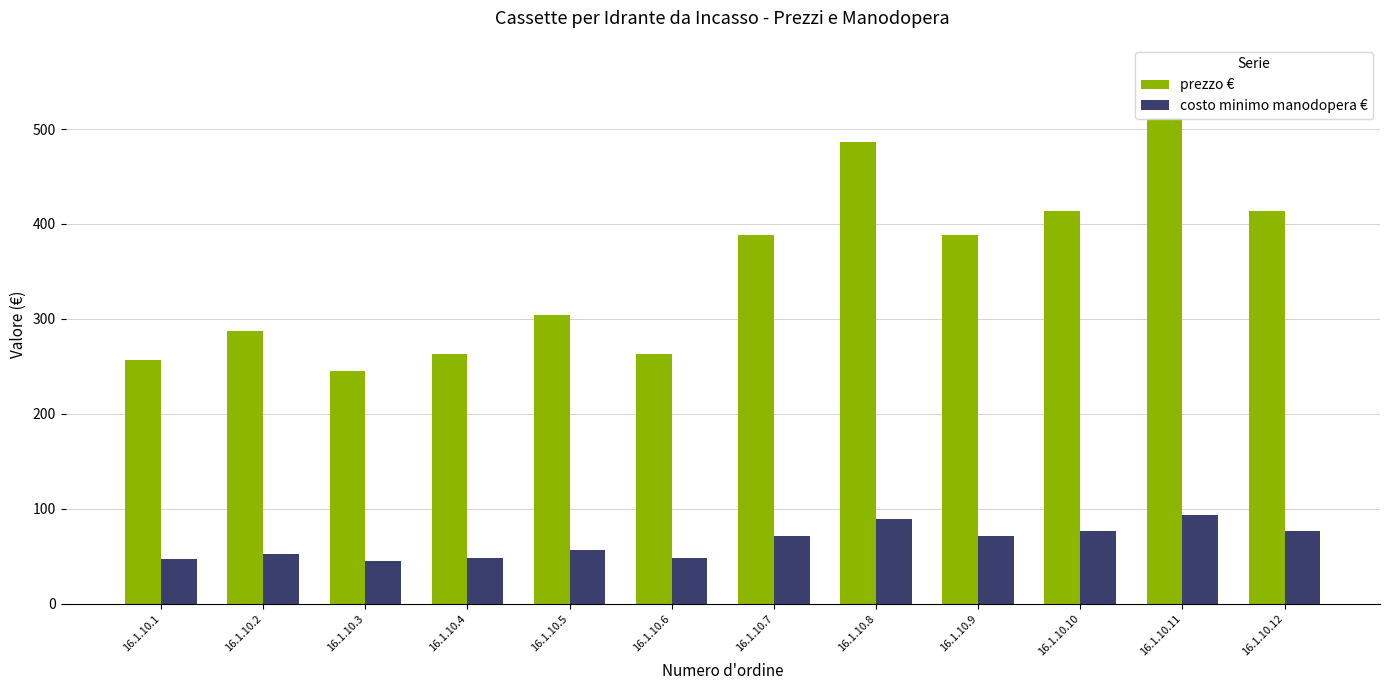

Reading right to left, list all the values displayed in this chart.

prezzo €: 414.0	512.0	414.0	388.0	486.0	388.0	263.0	304.0	263.0	245.0	287.0	257.0
costo minimo manodopera €: 76.0	93.0	76.0	71.0	89.0	71.0	48.0	56.0	48.0	44.7	52.0	46.9